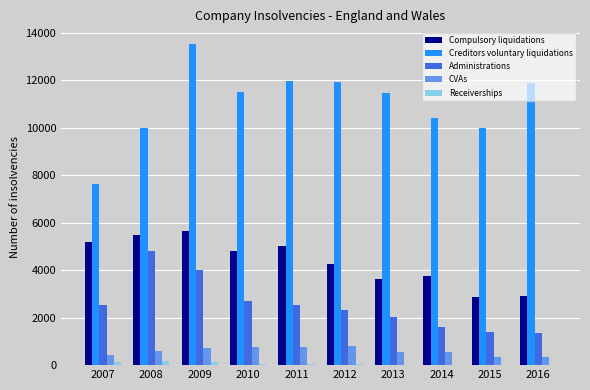

What is the greatest value displayed?

13509